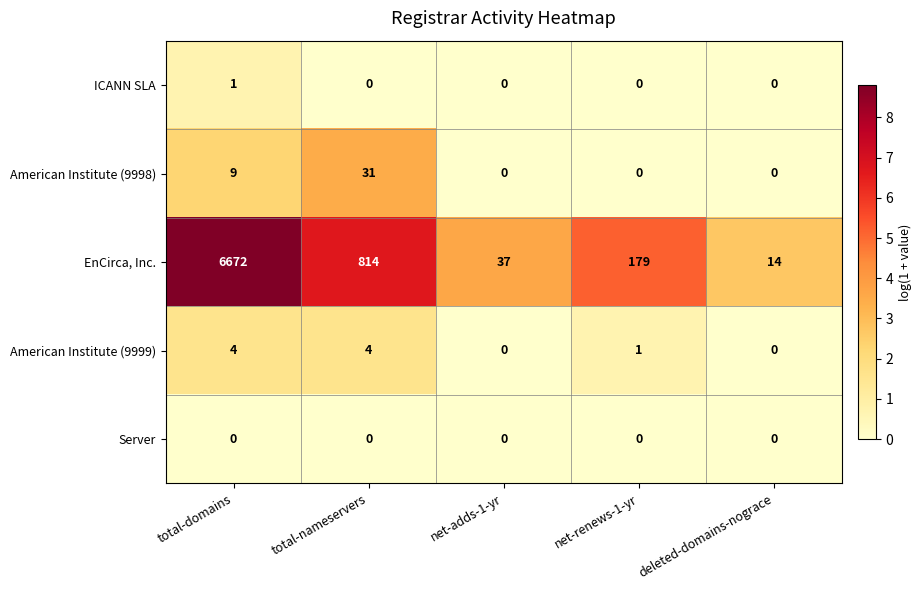

At which category is the sum across all series the highest?

total-domains